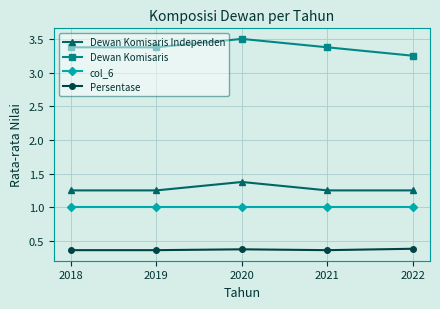

At which category does Dewan Komisaris reach its first local peak?

2020